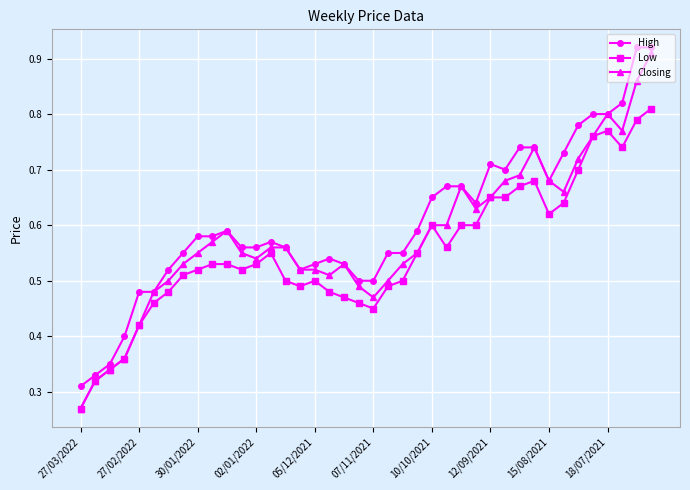

Rank the series by their average value, from lowest to highest.

Low, Closing, High